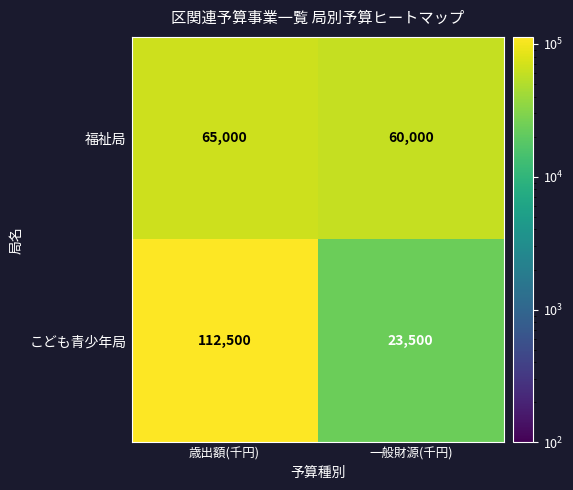

Reading right to left, list all the values displayed in this chart.

福祉局: 一般財源(千円)=60000	歳出額(千円)=65000
こども青少年局: 一般財源(千円)=23500	歳出額(千円)=112500